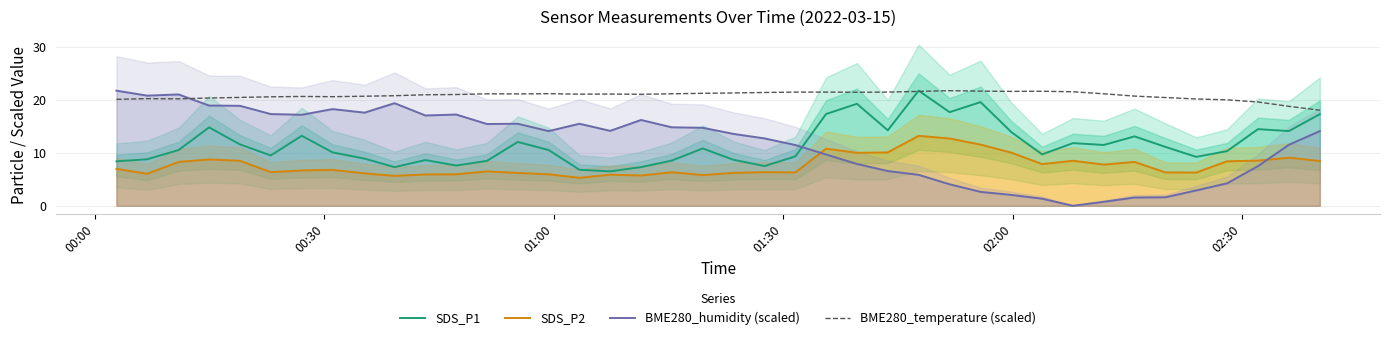

How many lines are shown in the chart?

4